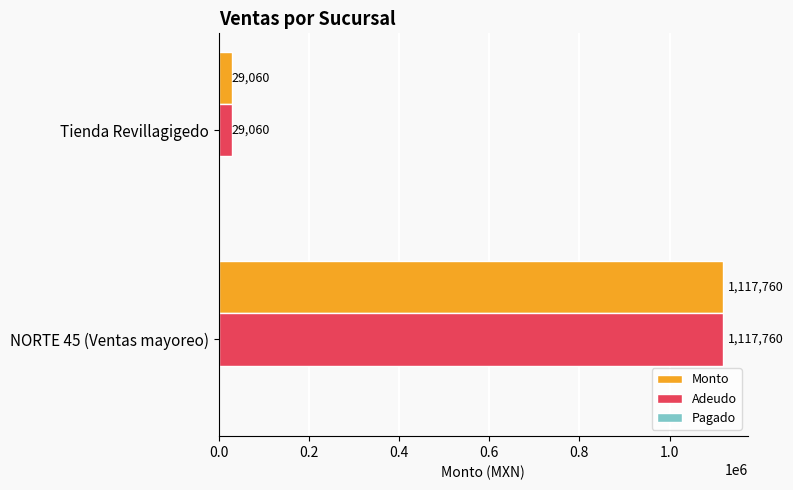

True or false: Adeudo has a value of 1117760 at NORTE 45 (Ventas mayoreo).

True